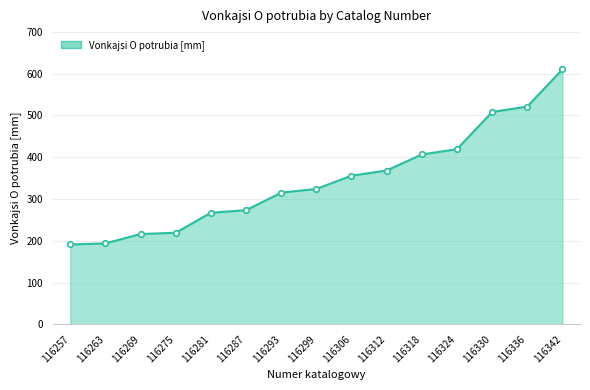

What is the minimum value shown in the chart?

191.0